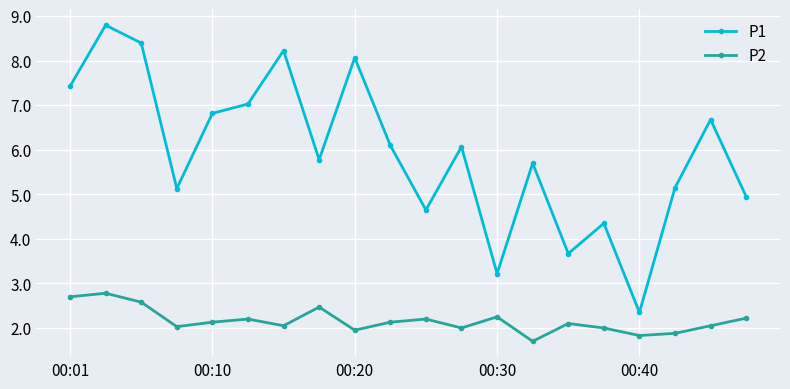

Which series has the largest total across all categories?

P1